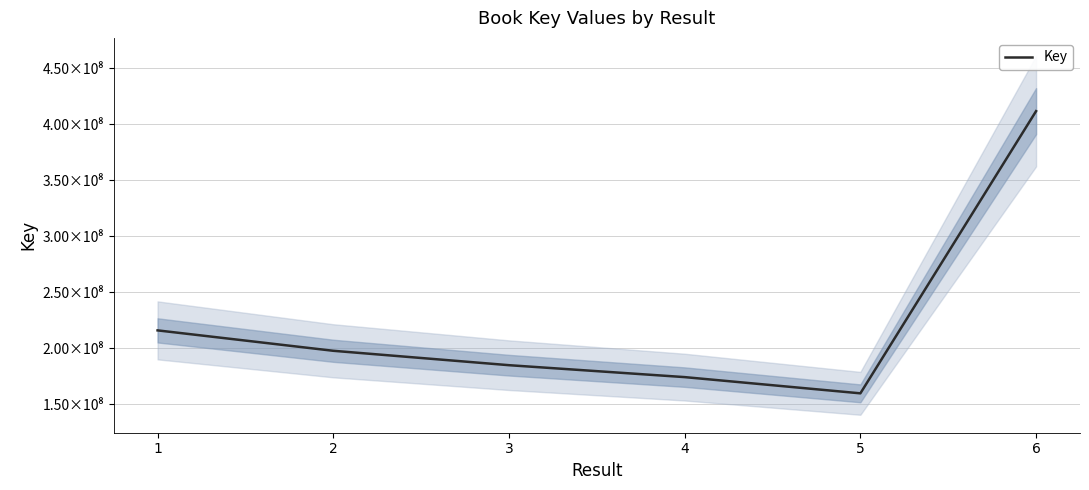

Reading left to right, transcribe all the data shown in this chart.

215812556	197584383	184723332	174071490	159583436	411632115